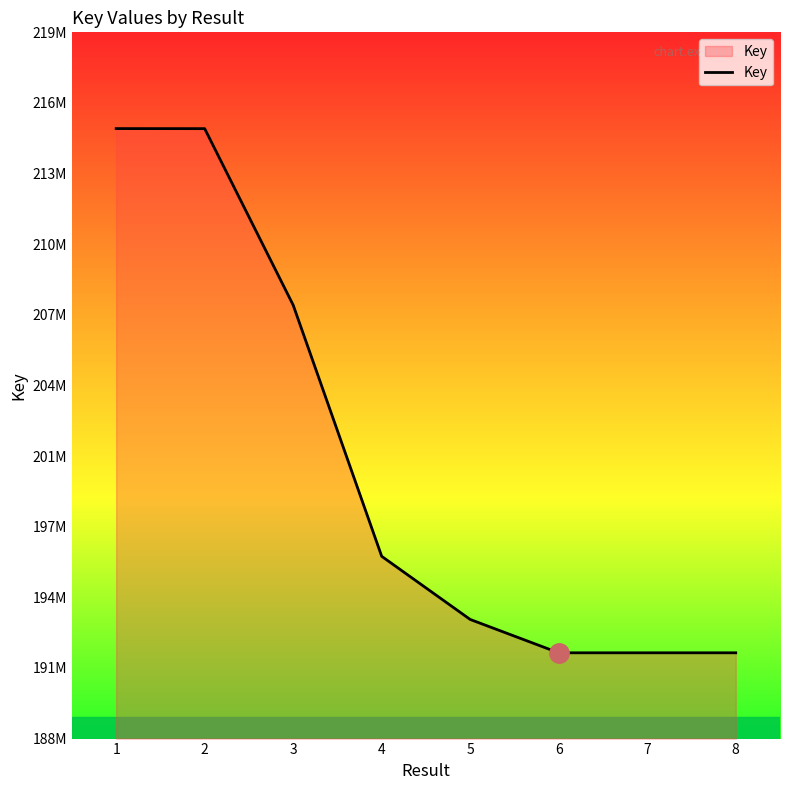

Does the chart have visible grid lines?

No